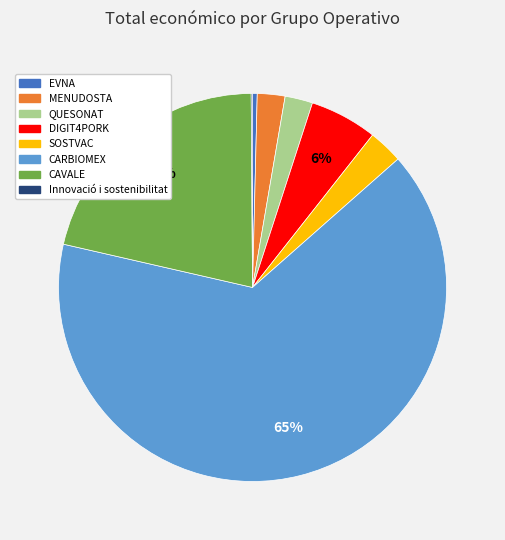

What is the largest slice in the pie chart?

CARBIOMEX